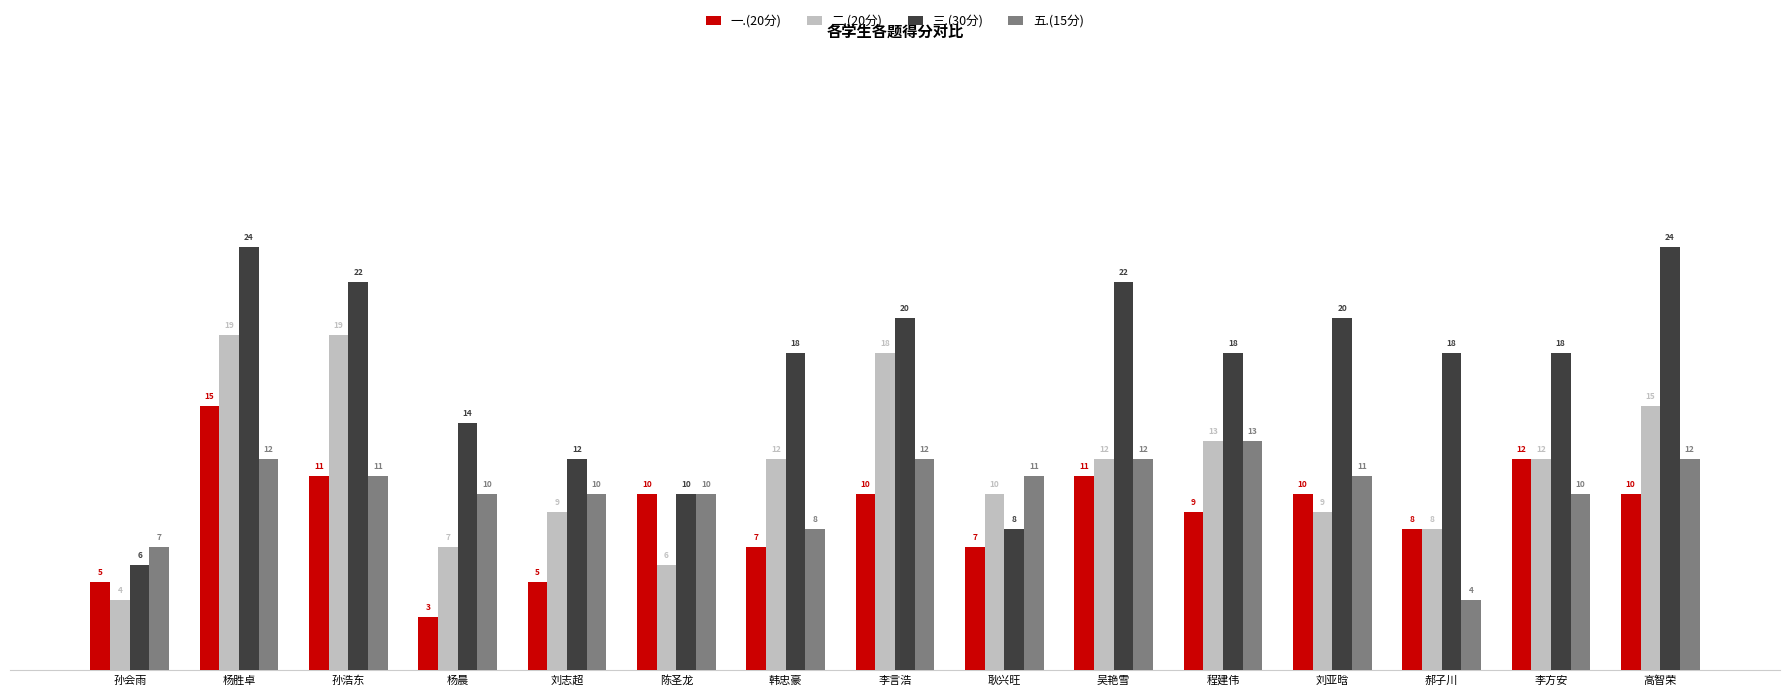

Which series changed the most between 孙浩东 and 郝子川?

二.(20分)